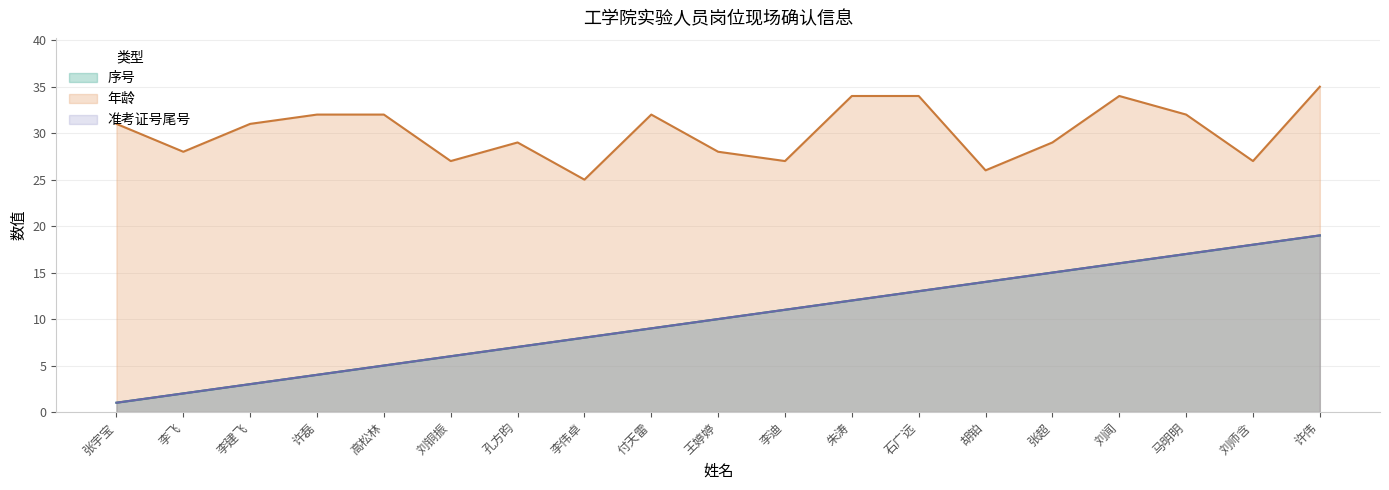

True or false: 准考证号尾号 and 序号 intersect in this chart.

False